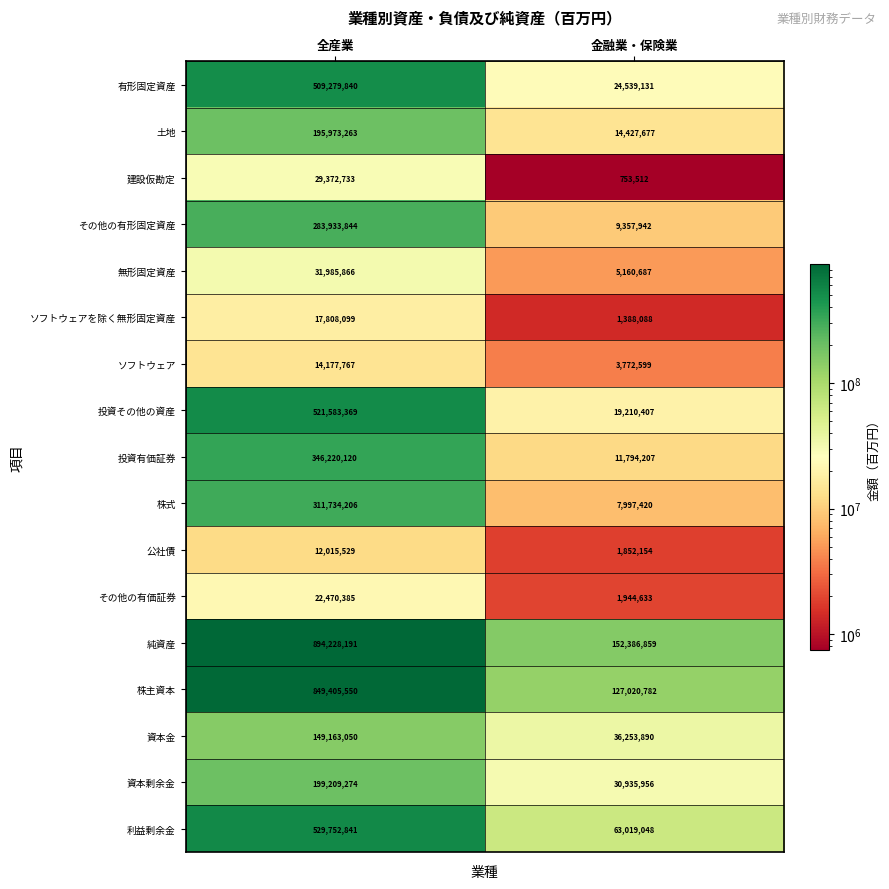

How many categories are shown in the chart?

2